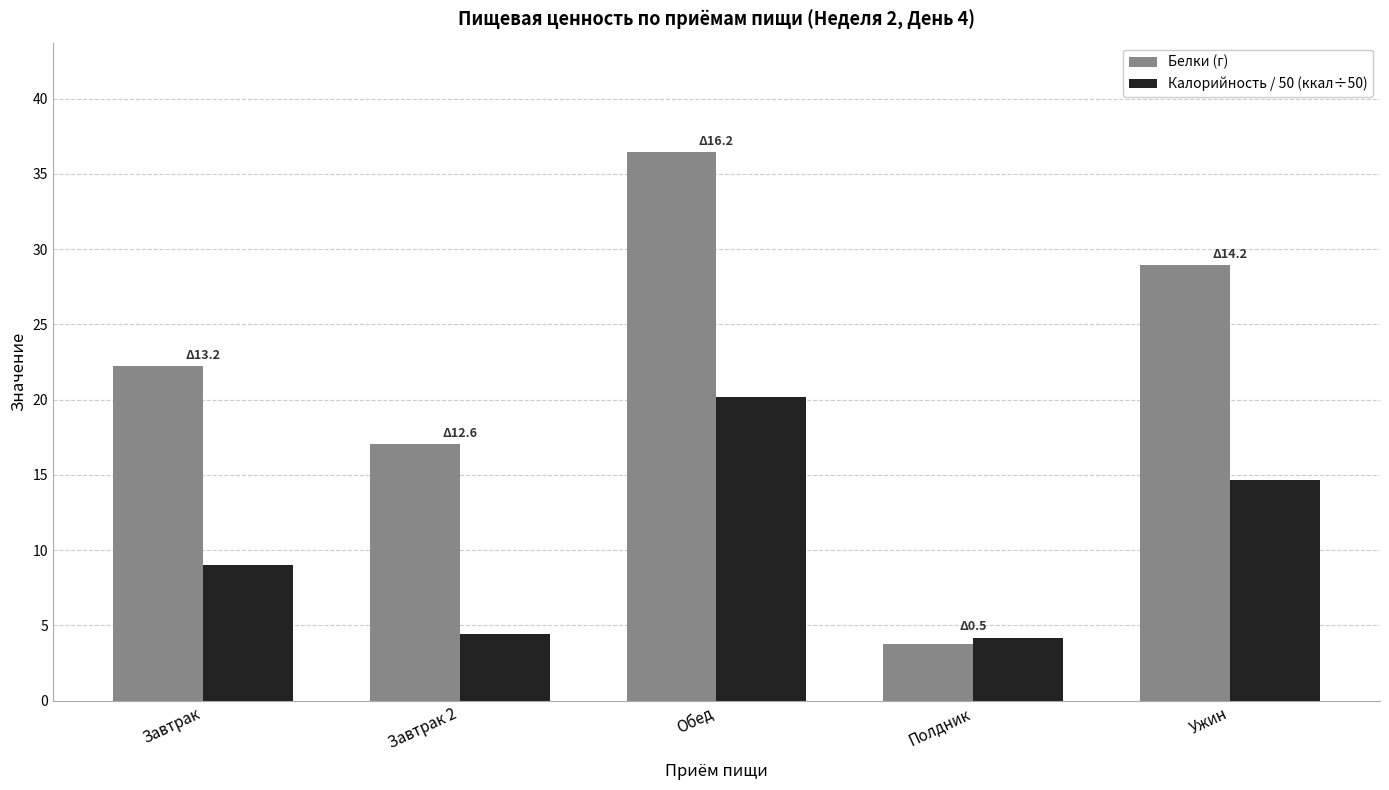

Which series has the widest spread of values?

Белки (г)